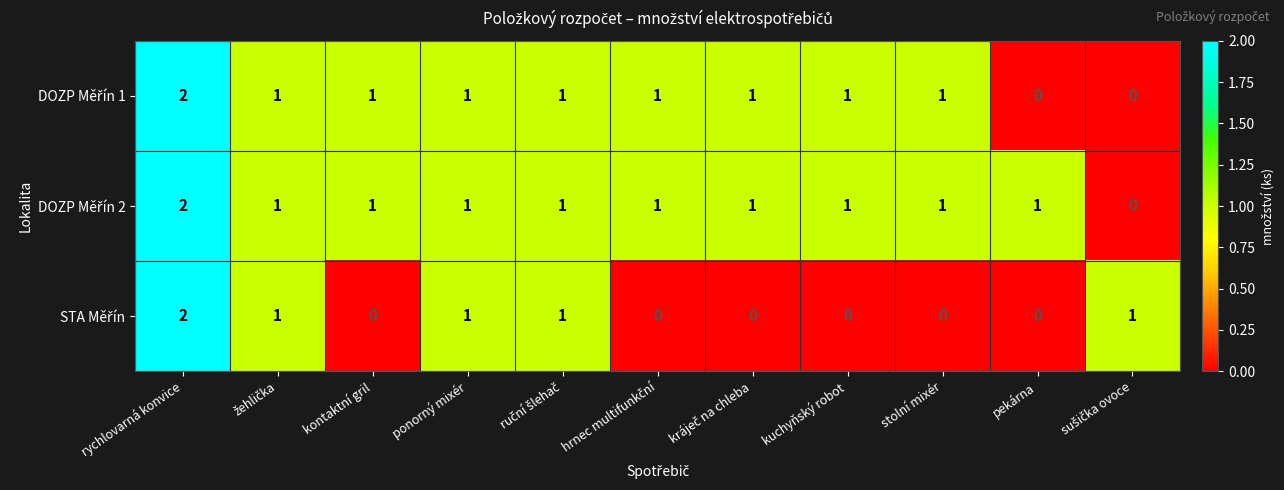

What is the maximum value shown in the chart?

2